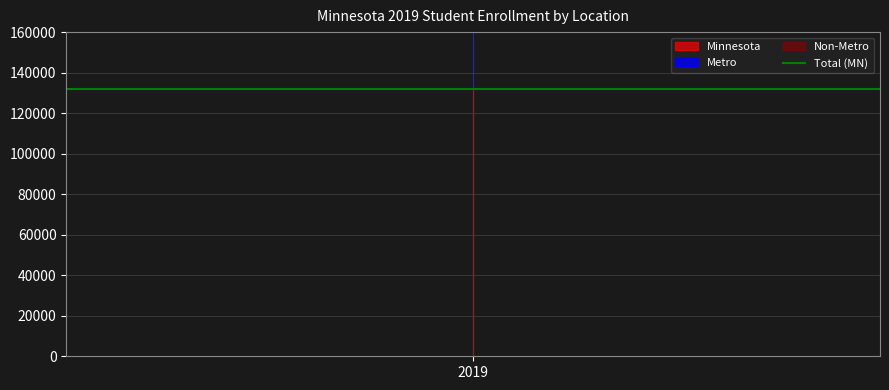

What is the greatest value displayed?

131748.0